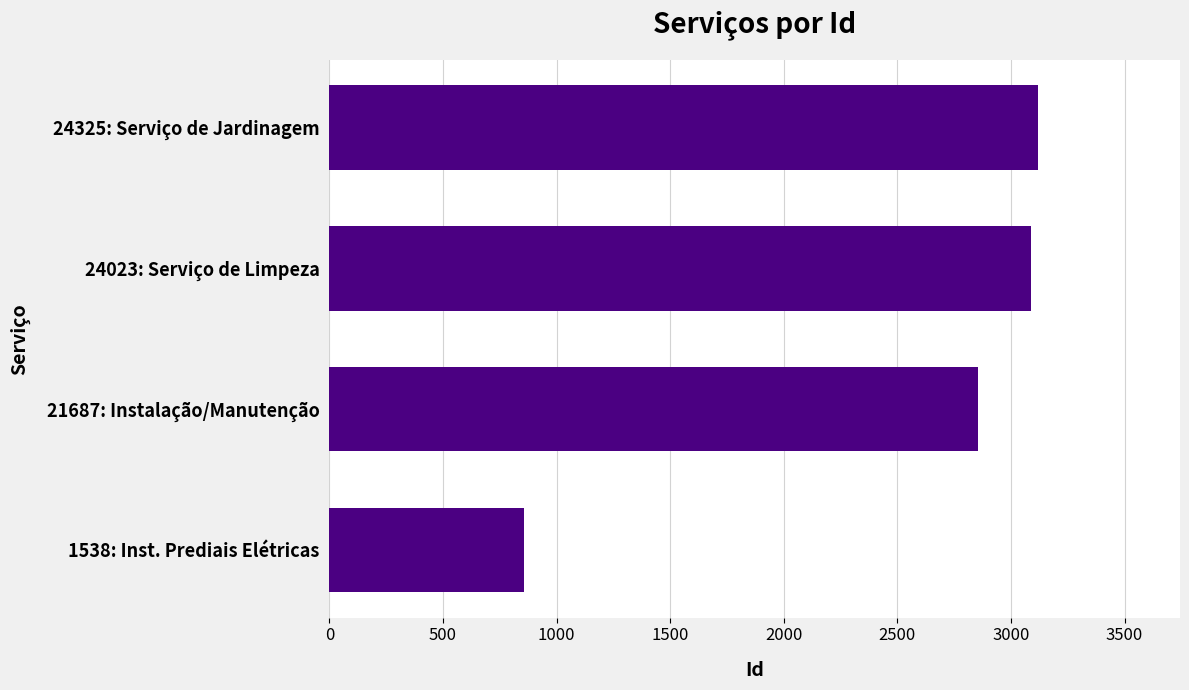

Reading top to bottom, transcribe all the data shown in this chart.

24325: Serviço de Jardinagem=3120	24023: Serviço de Limpeza=3090	21687: Instalação/Manutenção=2856	1538: Inst. Prediais Elétricas=857